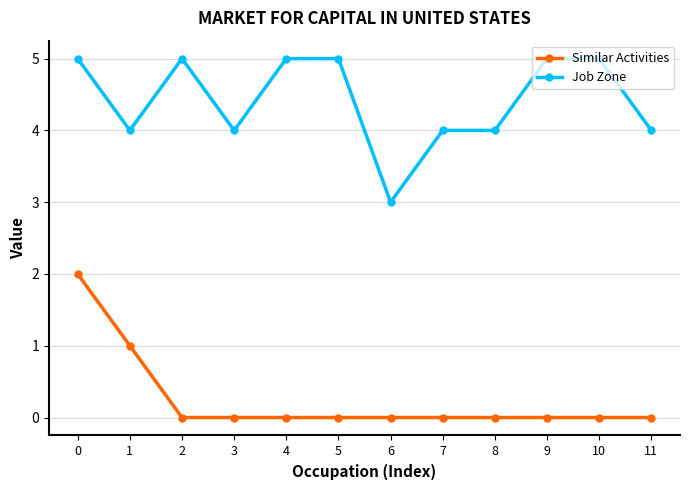

Does the chart have visible grid lines?

Yes